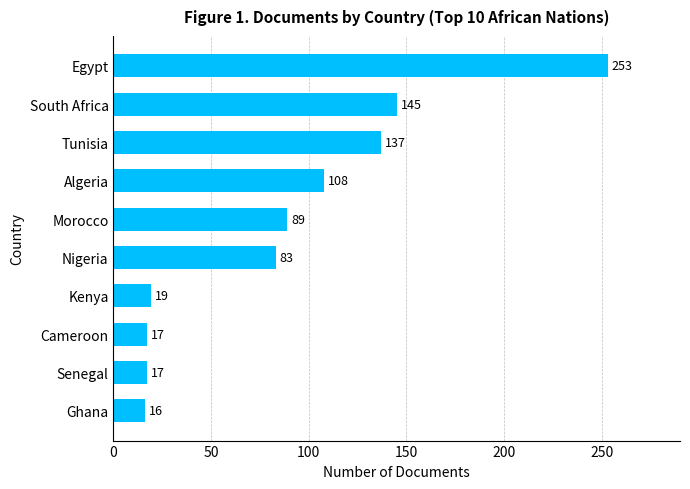

What position from the top is Morocco?

5